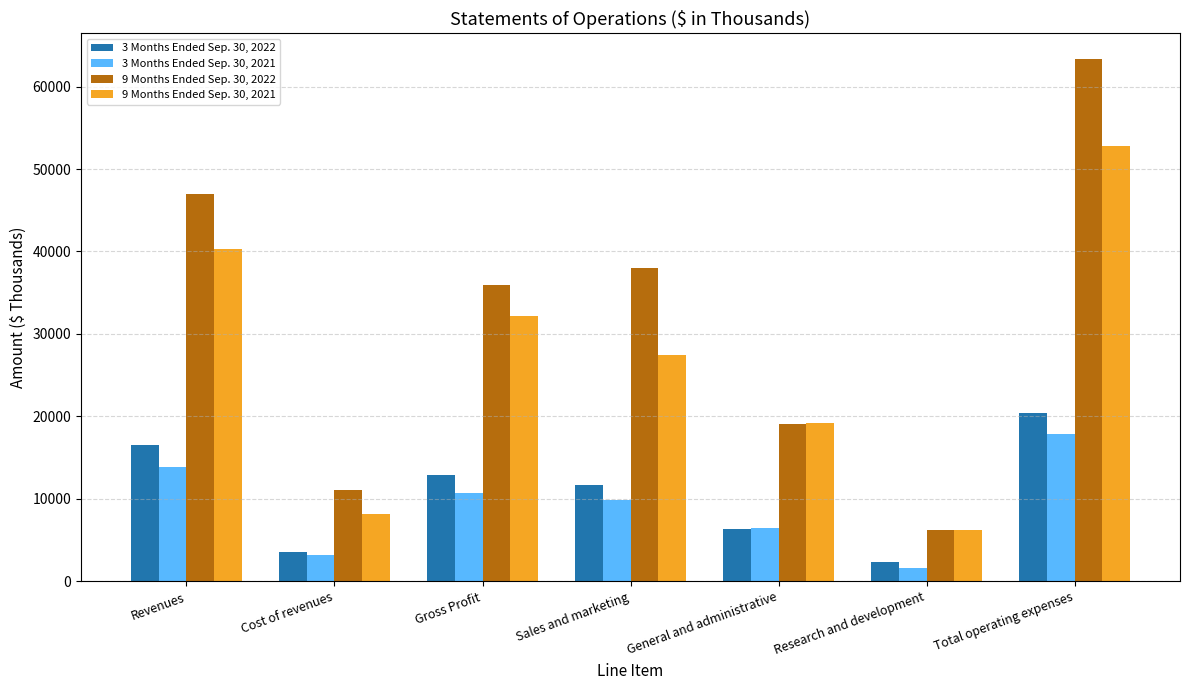

Reading right to left, transcribe all the data shown in this chart.

3 Months Ended Sep. 30, 2022: Total operating expenses=20382	Research and development=2348	General and administrative=6391	Sales and marketing=11643	Gross Profit=12928	Cost of revenues=3570	Revenues=16498
3 Months Ended Sep. 30, 2021: Total operating expenses=17837	Research and development=1575	General and administrative=6435	Sales and marketing=9827	Gross Profit=10655	Cost of revenues=3144	Revenues=13799
9 Months Ended Sep. 30, 2022: Total operating expenses=63299	Research and development=6197	General and administrative=19125	Sales and marketing=37977	Gross Profit=35915	Cost of revenues=11093	Revenues=47008
9 Months Ended Sep. 30, 2021: Total operating expenses=52830	Research and development=6179	General and administrative=19220	Sales and marketing=27431	Gross Profit=32175	Cost of revenues=8115	Revenues=40290